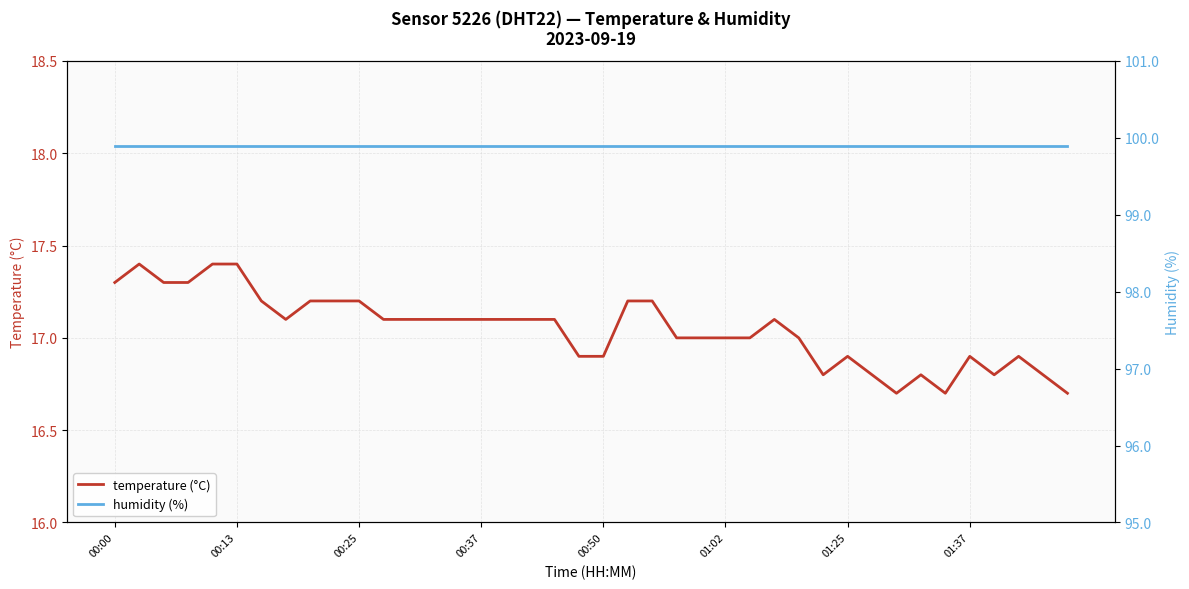

What is the approximate value of humidity (%) at 33?

99.9